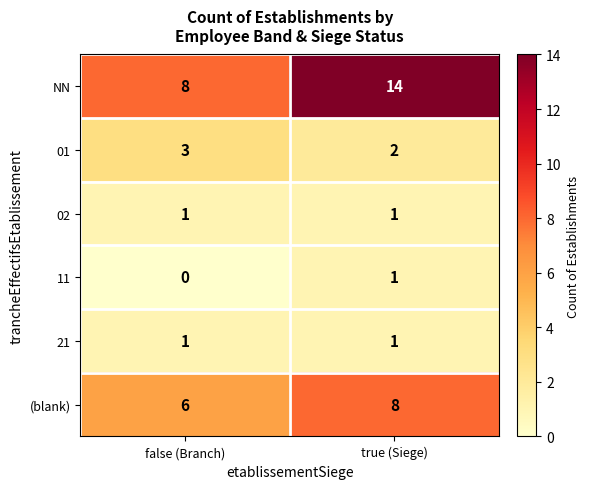

Between false (Branch) and true (Siege), which series saw the biggest shift?

NN